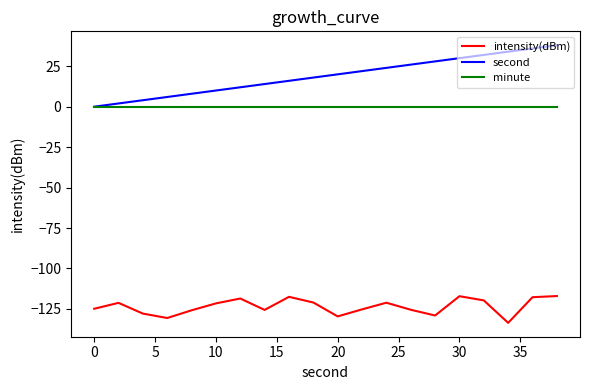

True or false: intensity(dBm) has more than 1 interior local peaks.

True